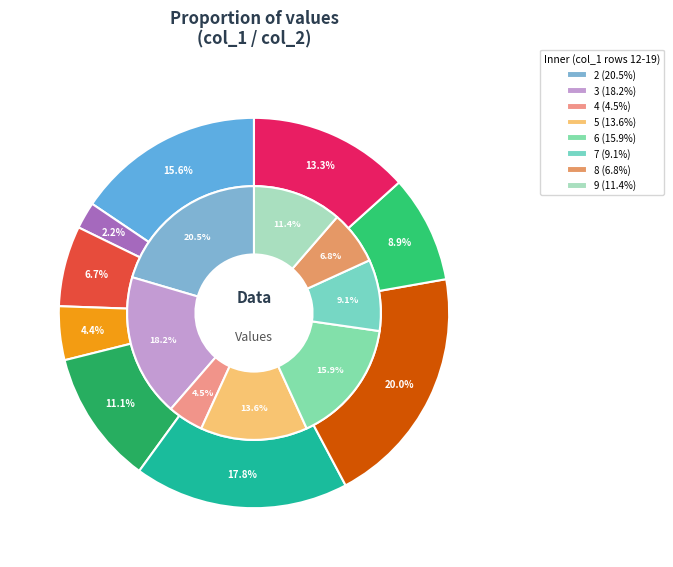

What percentage is NOT represented by 4?

95.6%